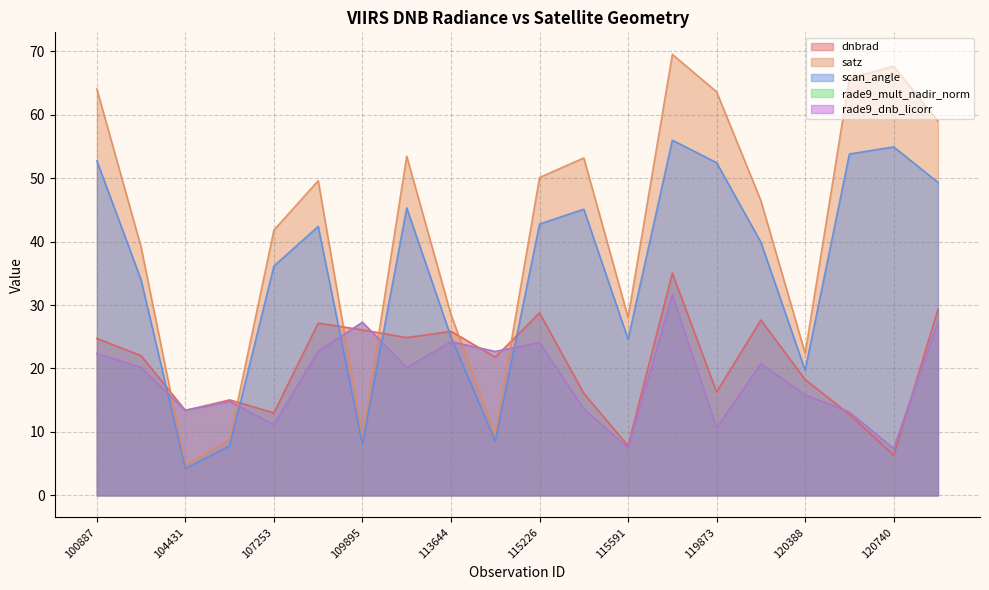

Is the value of rade9_dnb_licorr at 109184 greater than the value of rade9_mult_nadir_norm at 113644?

No